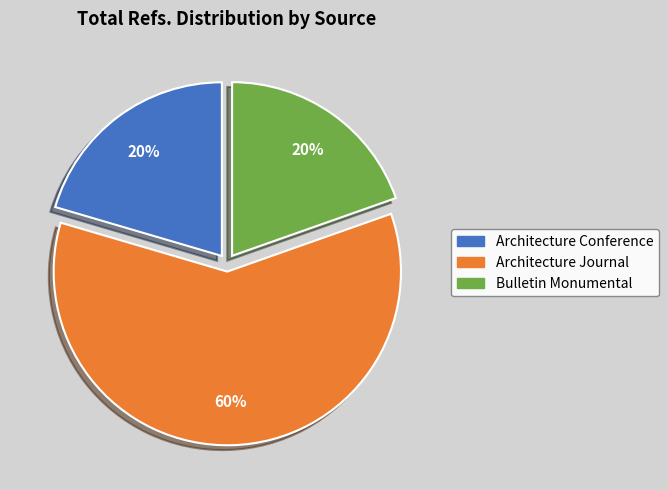

To the nearest percent, what is the difference between the largest and smallest slice percentages?

40%